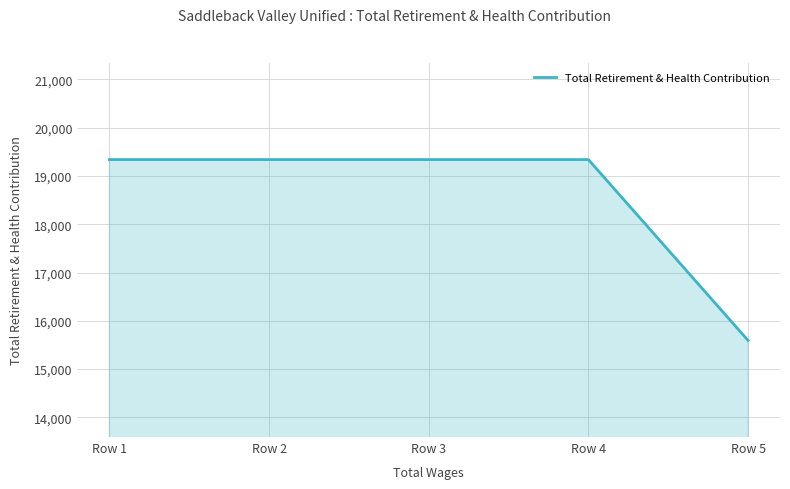

How many distinct data groups are displayed?

1